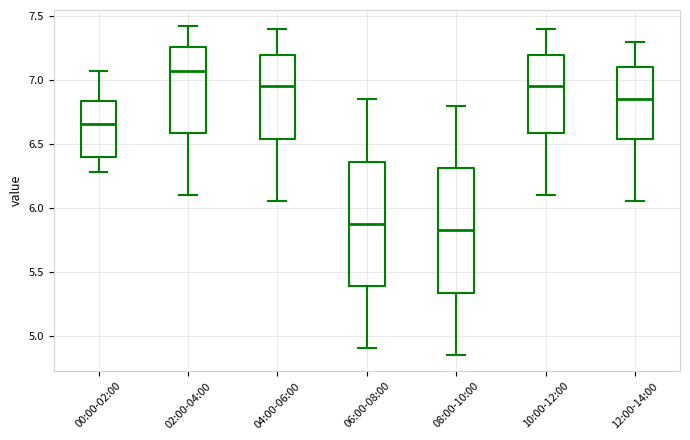

Where does the median line of the box for 08:00-10:00 sit on the y-axis? The values are not printed on the chart, so give them approximately, as read against the axis.

5.85